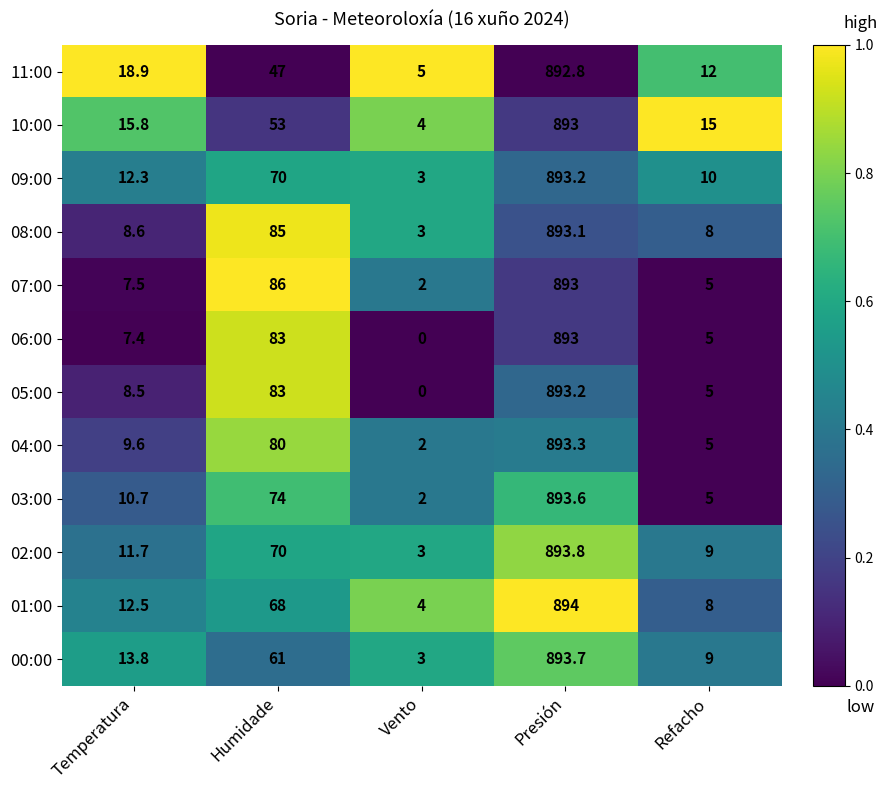

The value of 02:00 at Refacho is 9.0. True or false?

True